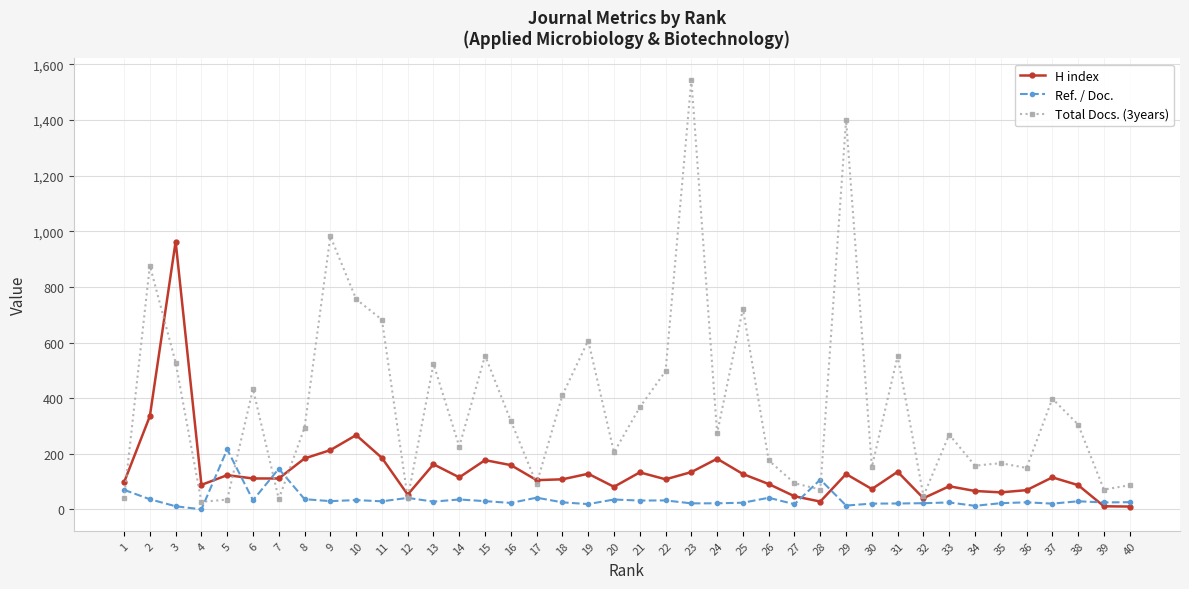

True or false: Ref. / Doc. and Total Docs. (3years) intersect in this chart.

True